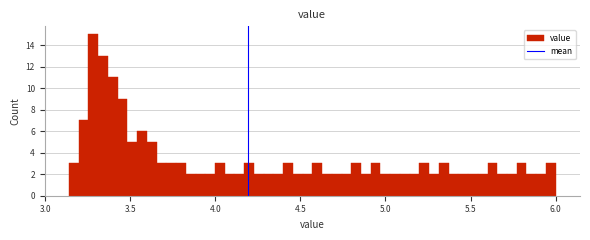

Around what value on the x-axis is the tallest bar? Give the approximate position of its centre, as read against the axis.

3.30